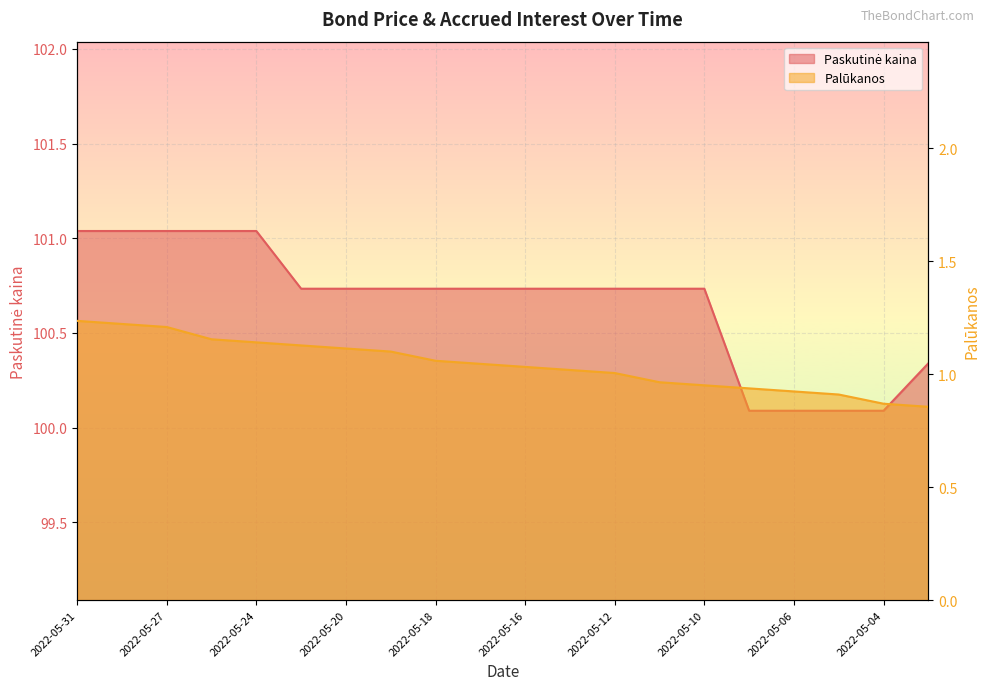

Reading right to left, list all the values displayed in this chart.

Paskutinė kaina: 2022-05-03=100.3	2022-05-04=100.1	2022-05-05=100.1	2022-05-06=100.1	2022-05-09=100.1	2022-05-10=100.7	2022-05-11=100.7	2022-05-12=100.7	2022-05-13=100.7	2022-05-16=100.7	2022-05-17=100.7	2022-05-18=100.7	2022-05-19=100.7	2022-05-20=100.7	2022-05-23=100.7	2022-05-24=101.0	2022-05-25=101.0	2022-05-27=101.0	2022-05-30=101.0	2022-05-31=101.0
Palūkanos: 2022-05-03=0.9	2022-05-04=0.9	2022-05-05=0.9	2022-05-06=0.9	2022-05-09=0.9	2022-05-10=1.0	2022-05-11=1.0	2022-05-12=1.0	2022-05-13=1.0	2022-05-16=1.0	2022-05-17=1.0	2022-05-18=1.1	2022-05-19=1.1	2022-05-20=1.1	2022-05-23=1.1	2022-05-24=1.1	2022-05-25=1.2	2022-05-27=1.2	2022-05-30=1.2	2022-05-31=1.2